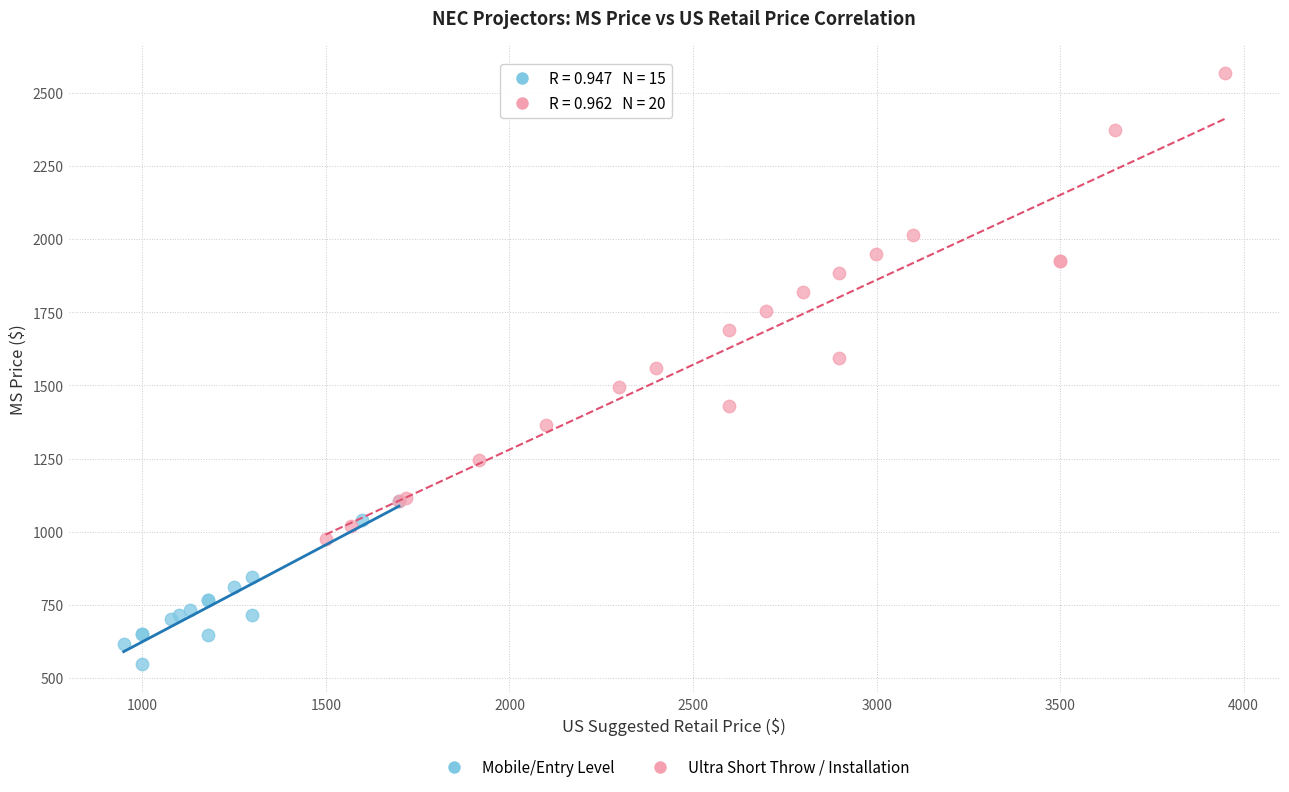

Which series reaches the minimum Y coordinate?

Mobile/Entry Level